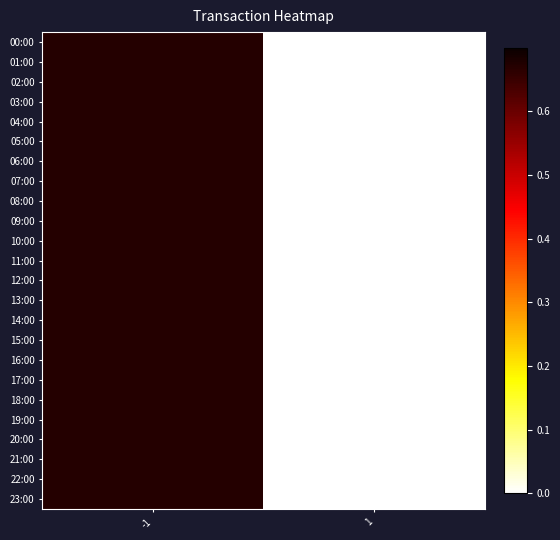

How many series are shown in this chart?

24